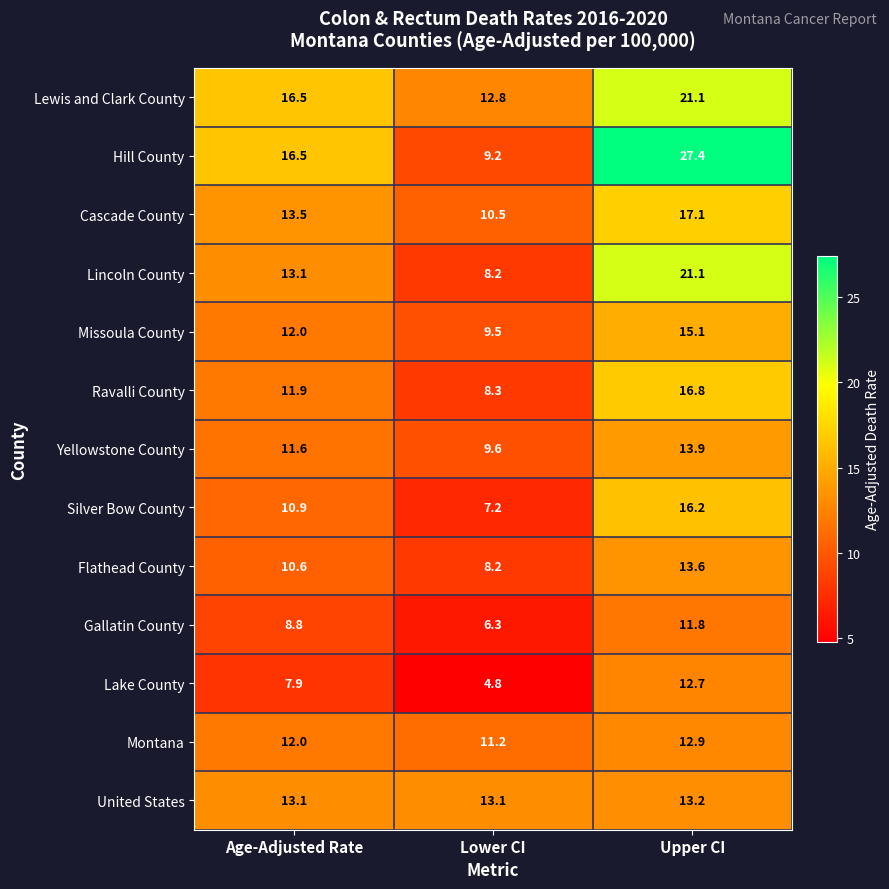

What is the total value across all series at Upper CI?

212.9